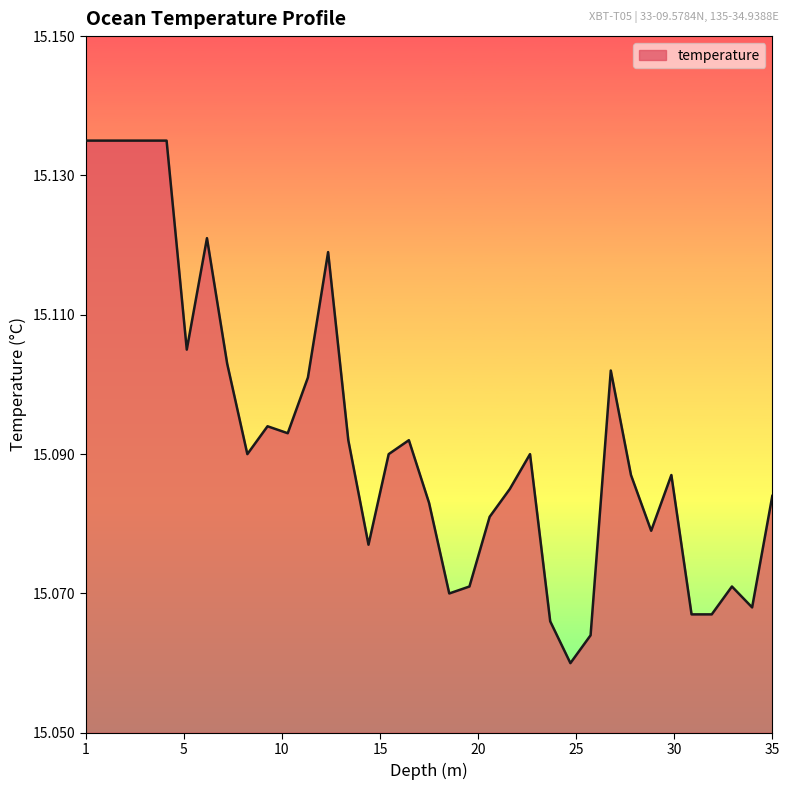

What is the label of the 4th point from the left?

4.0